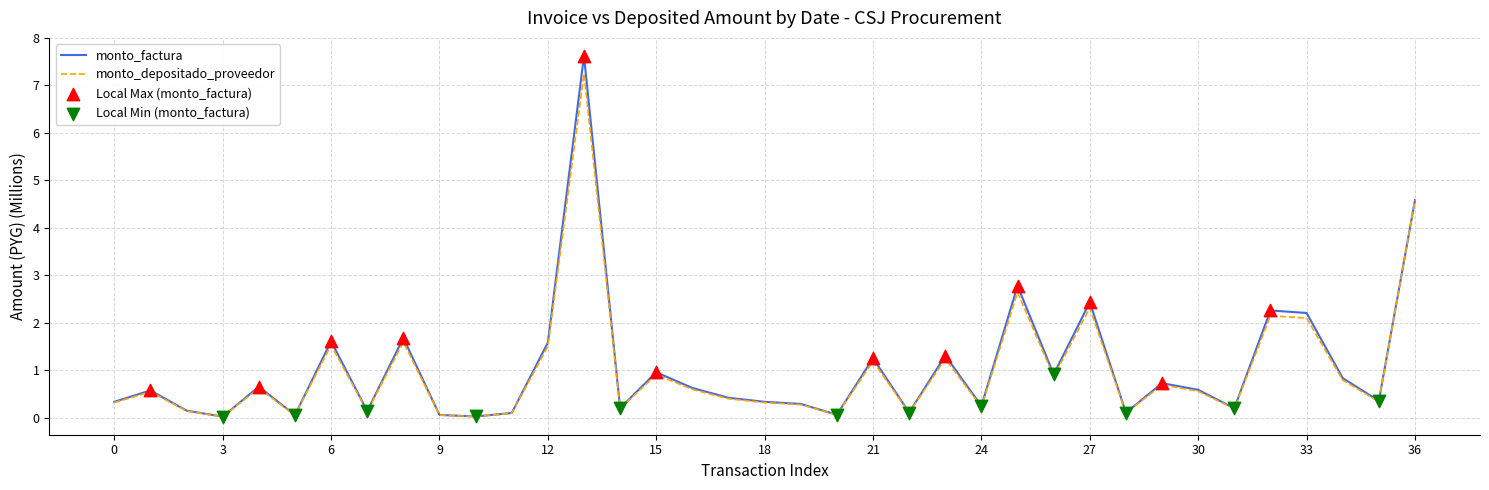

Which series has the widest spread of values?

monto_factura